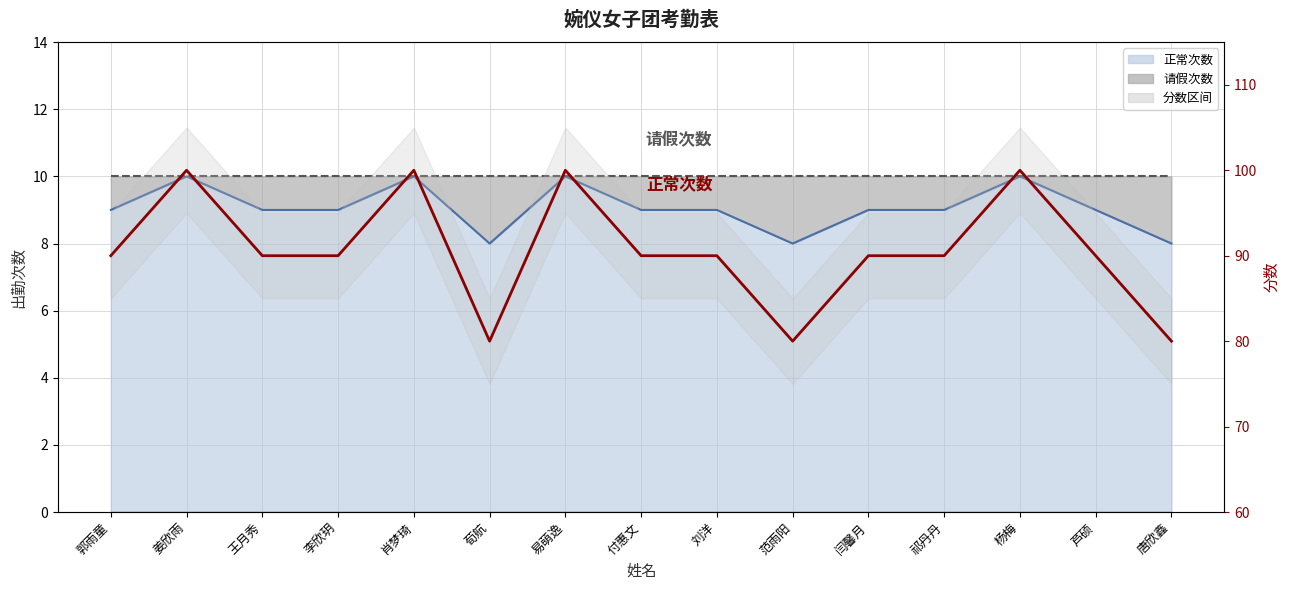

The chart shows a value of 24 at 付惠文. True or false?

False